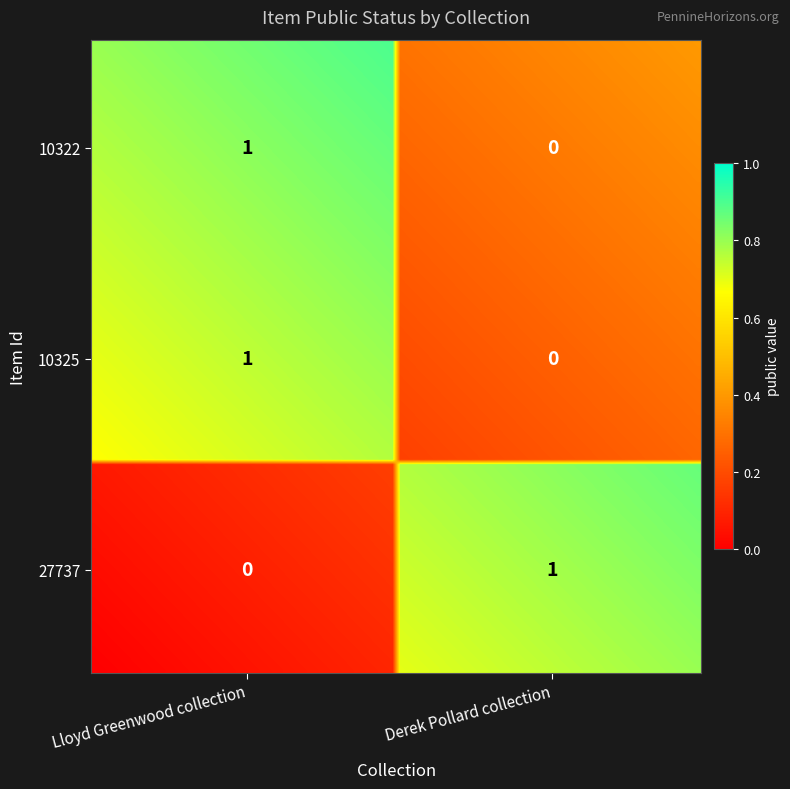

What is the sum of the 10322 values at Derek Pollard collection and Lloyd Greenwood collection?

1.0